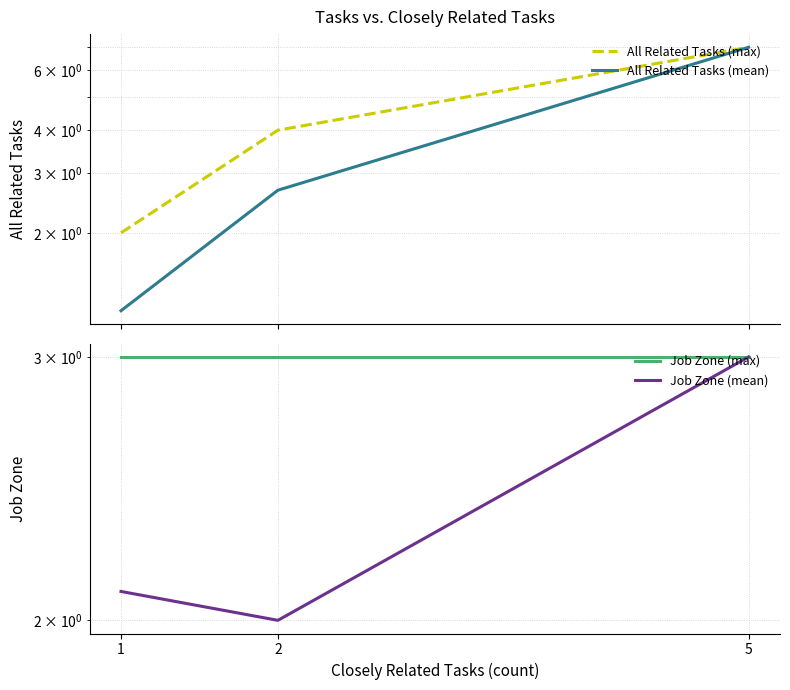

What is the total value across all series at 5?

20.0